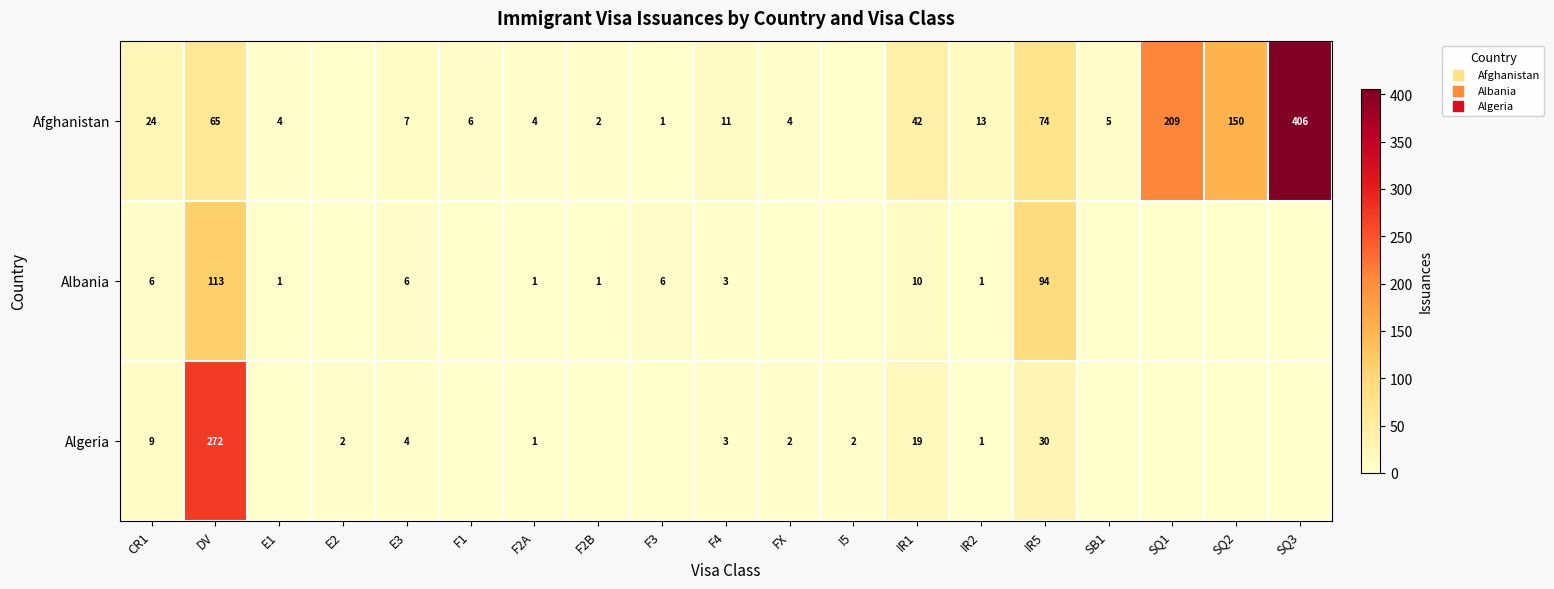

The value of Algeria at F2A is 1. True or false?

True